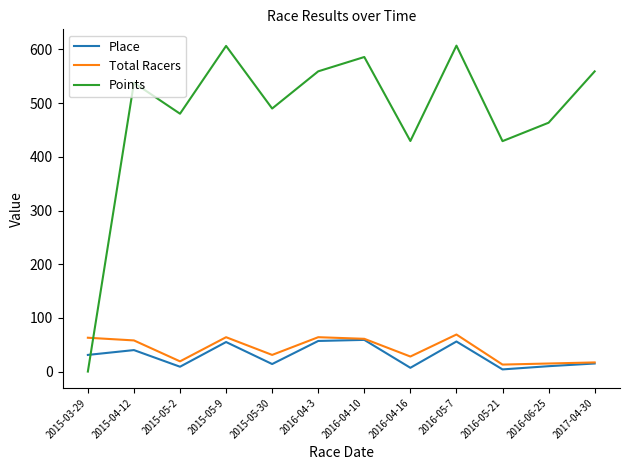

Is it true that Place equals 4.0 at 2016-05-21?

True